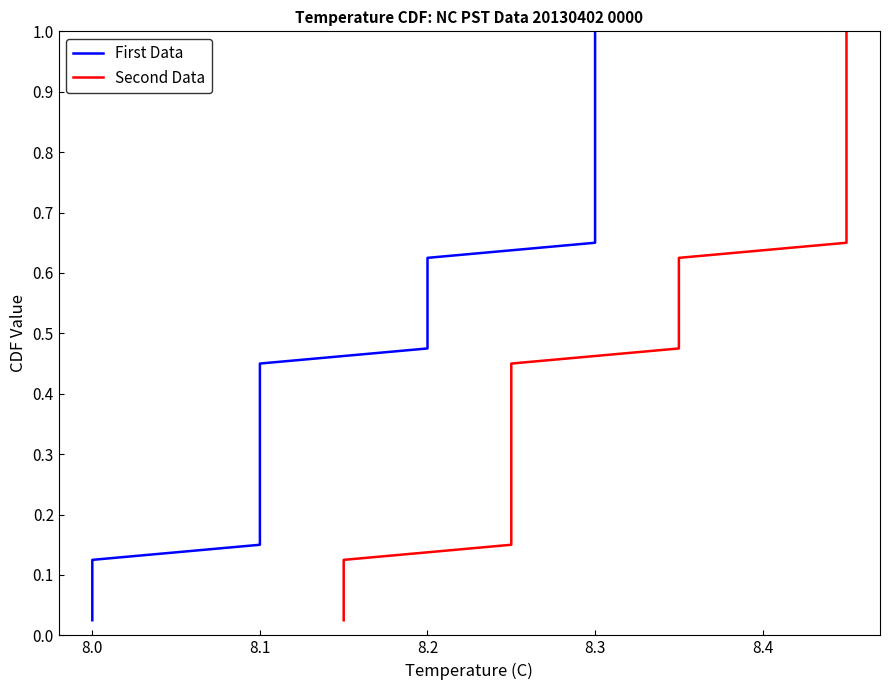

True or false: Second Data and First Data cross at least once.

False